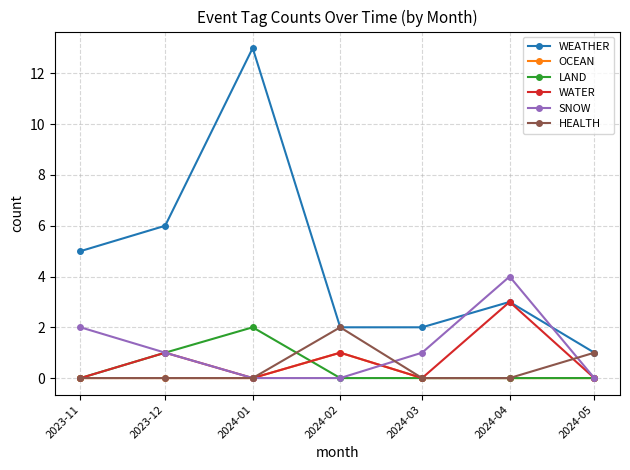

True or false: SNOW has a value of 0 at 2023-12.

False